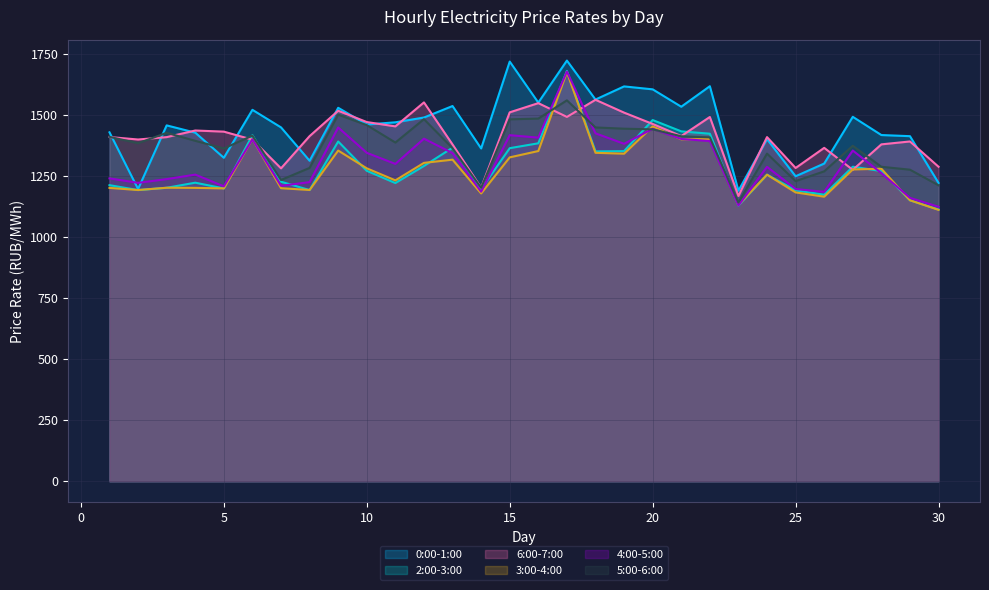

Where do 2:00-3:00 and 3:00-4:00 first cross each other?

1 and 2